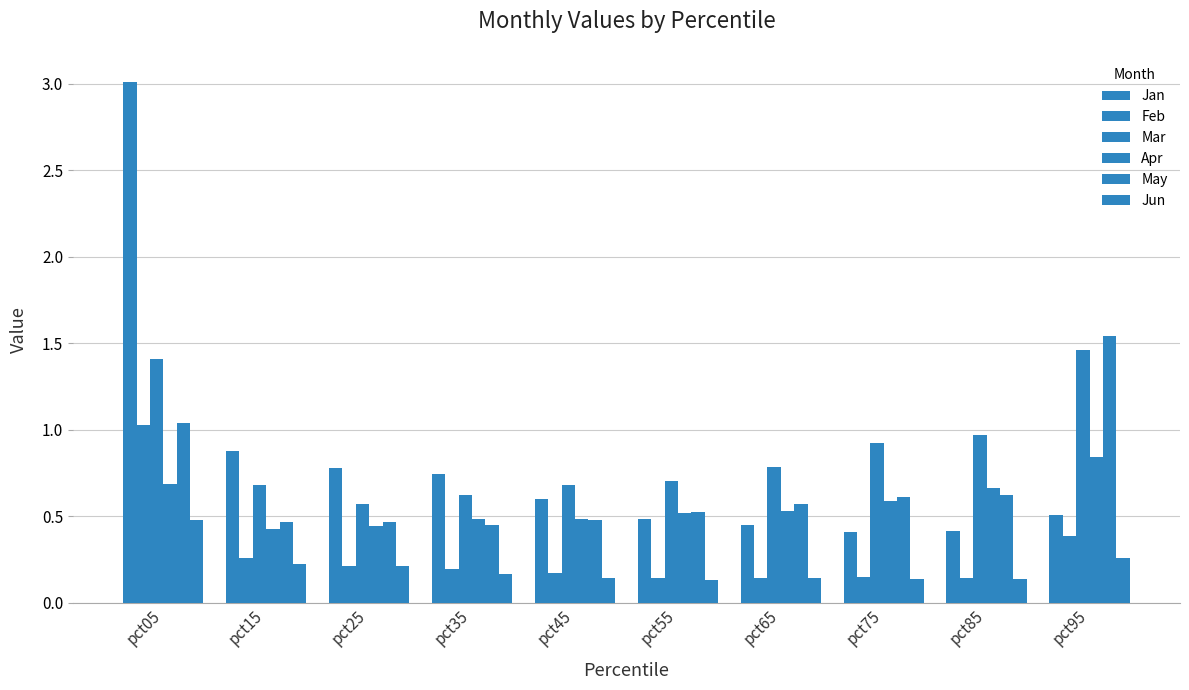

At how many categories does at least one series exceed 2?

1